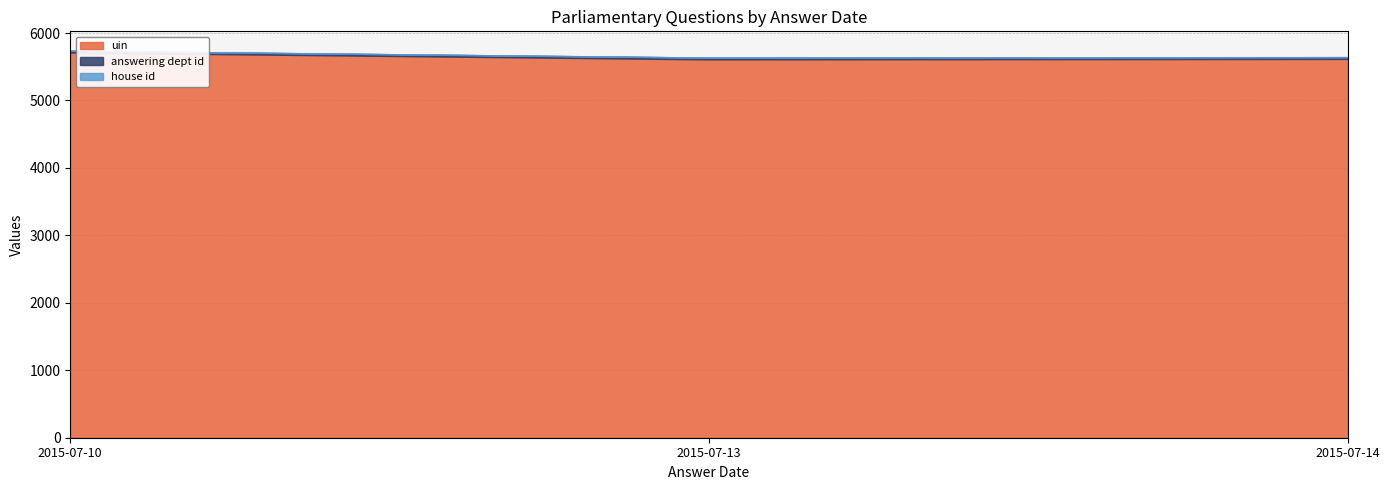

List the series in order of their peak value, highest first.

uin, answering dept id, house id